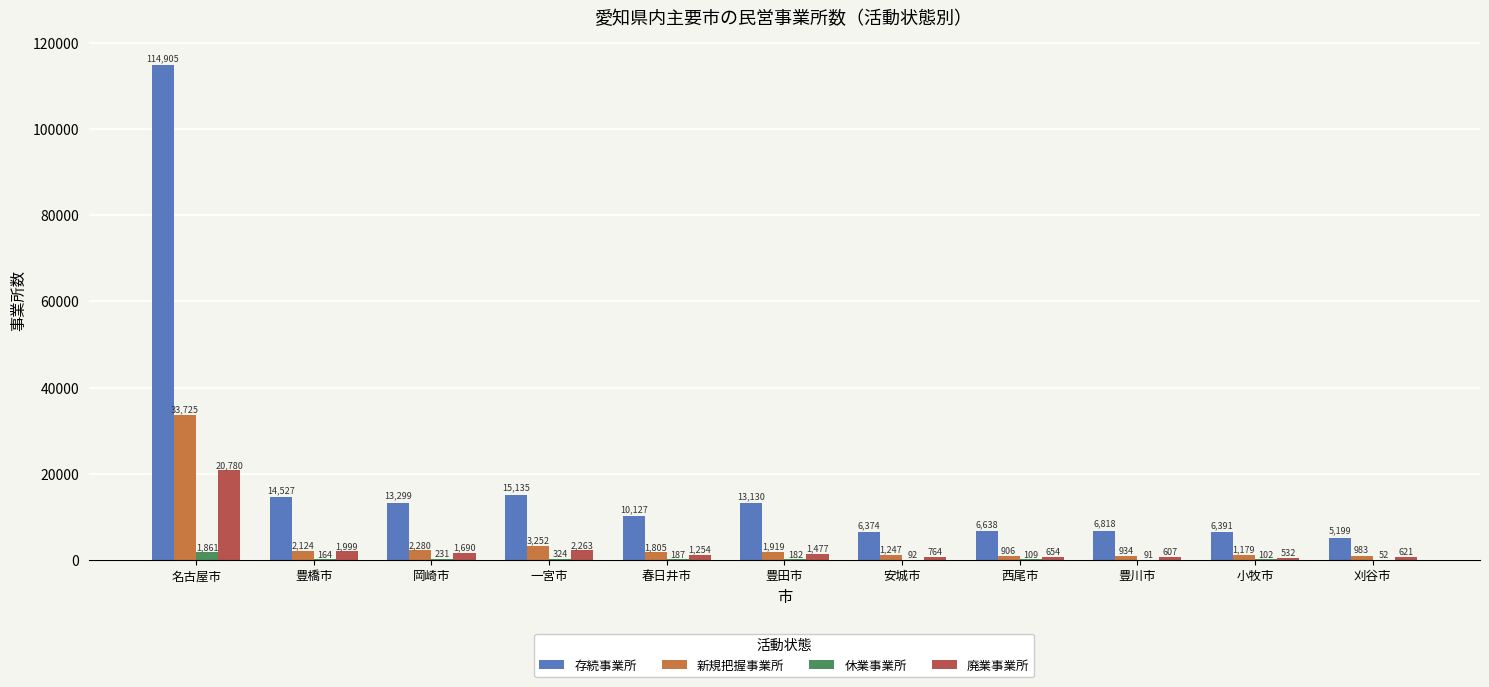

Is it true that 存続事業所 equals 114905 at 名古屋市?

True